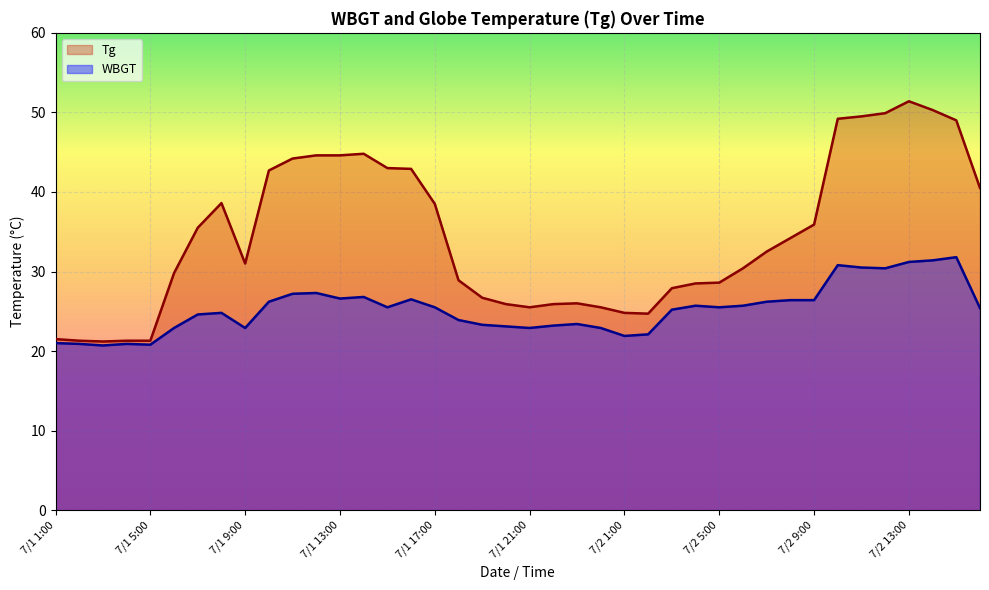

Which series changed the most between 7/1 10:00 and 7/2 4:00?

Tg